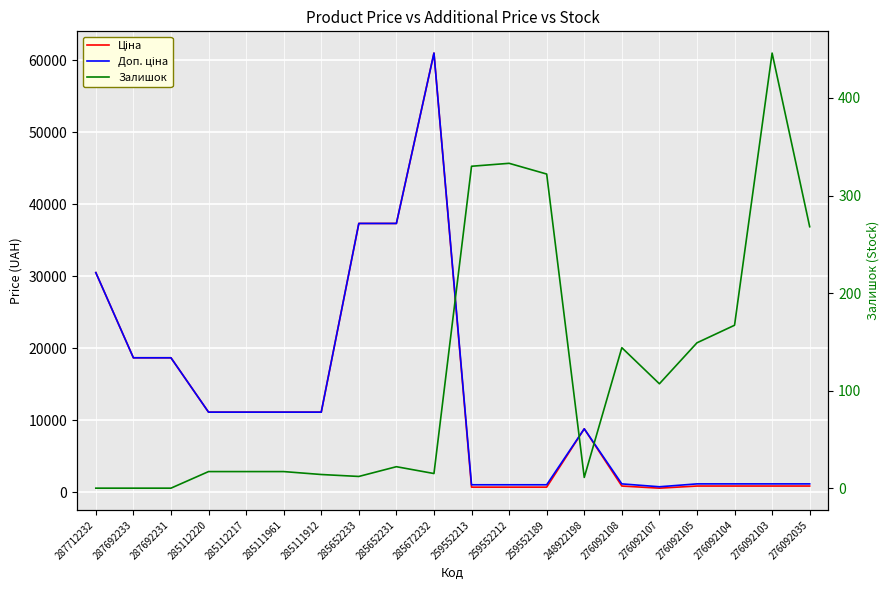

Reading right to left, extract all data points from this chart.

Ціна: 276092035=842.8	276092103=842.8	276092104=842.8	276092105=842.8	276092107=547.8	276092108=842.8	248922198=8797.6	259552189=689.1	259552212=689.1	259552213=689.1	285672232=61024.7	285652231=37343.0	285652233=37343.0	285111912=11113.6	285111961=11113.6	285112217=11113.6	285112220=11113.6	287692231=18671.5	287692233=18671.5	287712232=30512.3
Доп. ціна: 276092035=1142.1	276092103=1142.1	276092104=1142.1	276092105=1142.1	276092107=742.0	276092108=1142.1	248922198=8797.6	259552189=1017.8	259552212=1017.8	259552213=1017.8	285672232=61024.7	285652231=37343.0	285652233=37343.0	285111912=11113.6	285111961=11113.6	285112217=11113.6	285112220=11113.6	287692231=18671.5	287692233=18671.5	287712232=30512.3
Залишок: 276092035=268.0	276092103=446.0	276092104=167.0	276092105=149.0	276092107=107.0	276092108=144.0	248922198=11.0	259552189=322.0	259552212=333.0	259552213=330.0	285672232=15.0	285652231=22.0	285652233=12.0	285111912=14.0	285111961=17.0	285112217=17.0	285112220=17.0	287692231=0.0	287692233=0.0	287712232=0.0